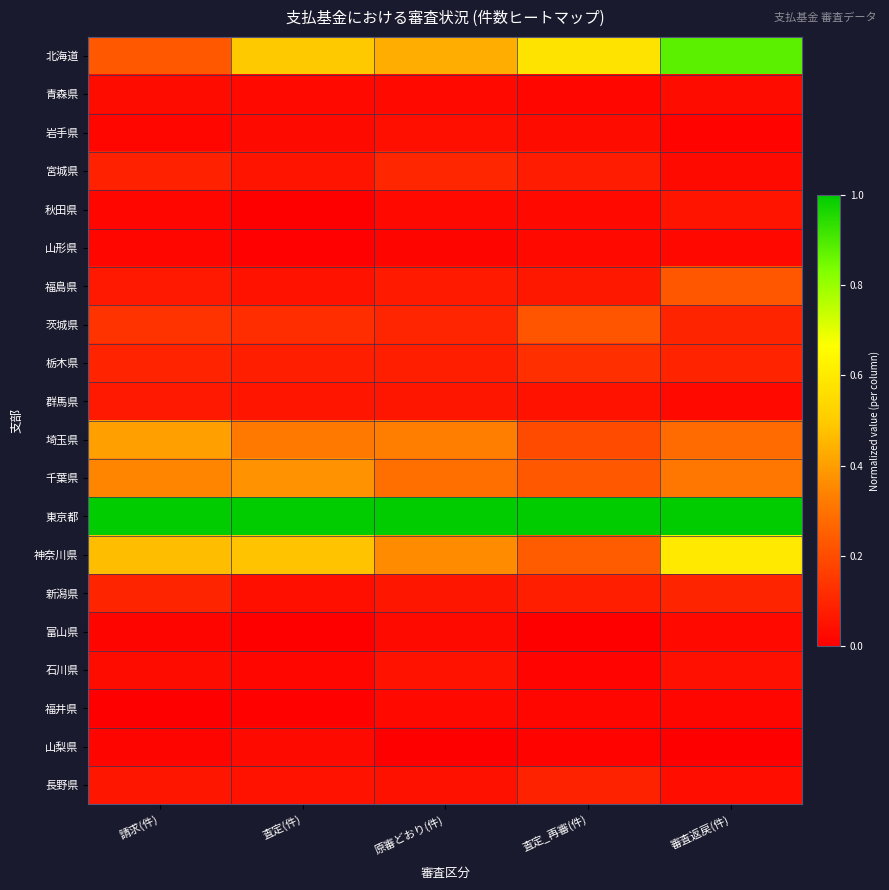

Which series has the largest total across all categories?

東京都